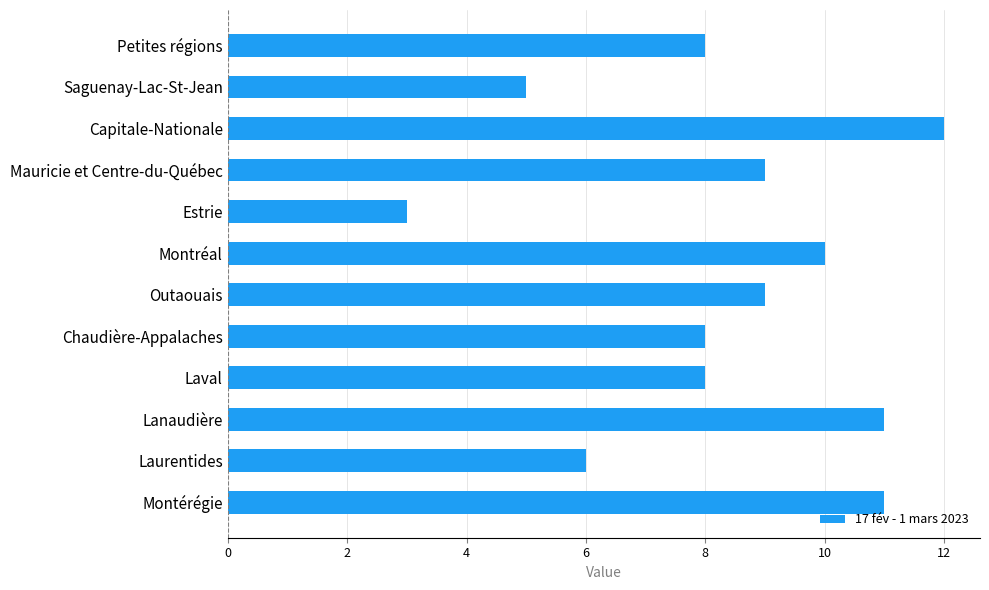

How many values are below 9?

6